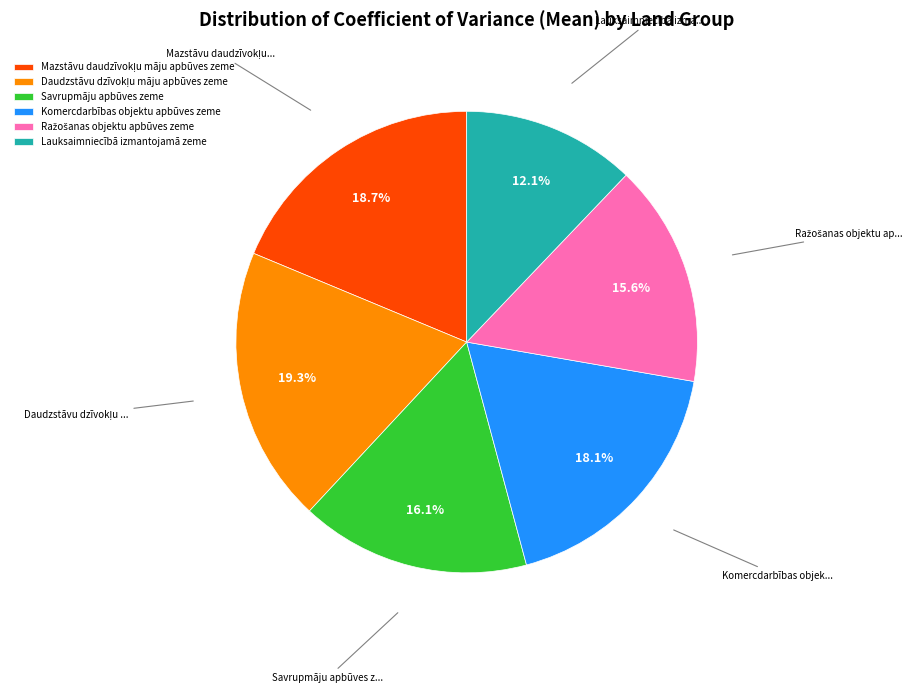

Which slice is the smallest?

Lauksaimniecībā izmantojamā zeme